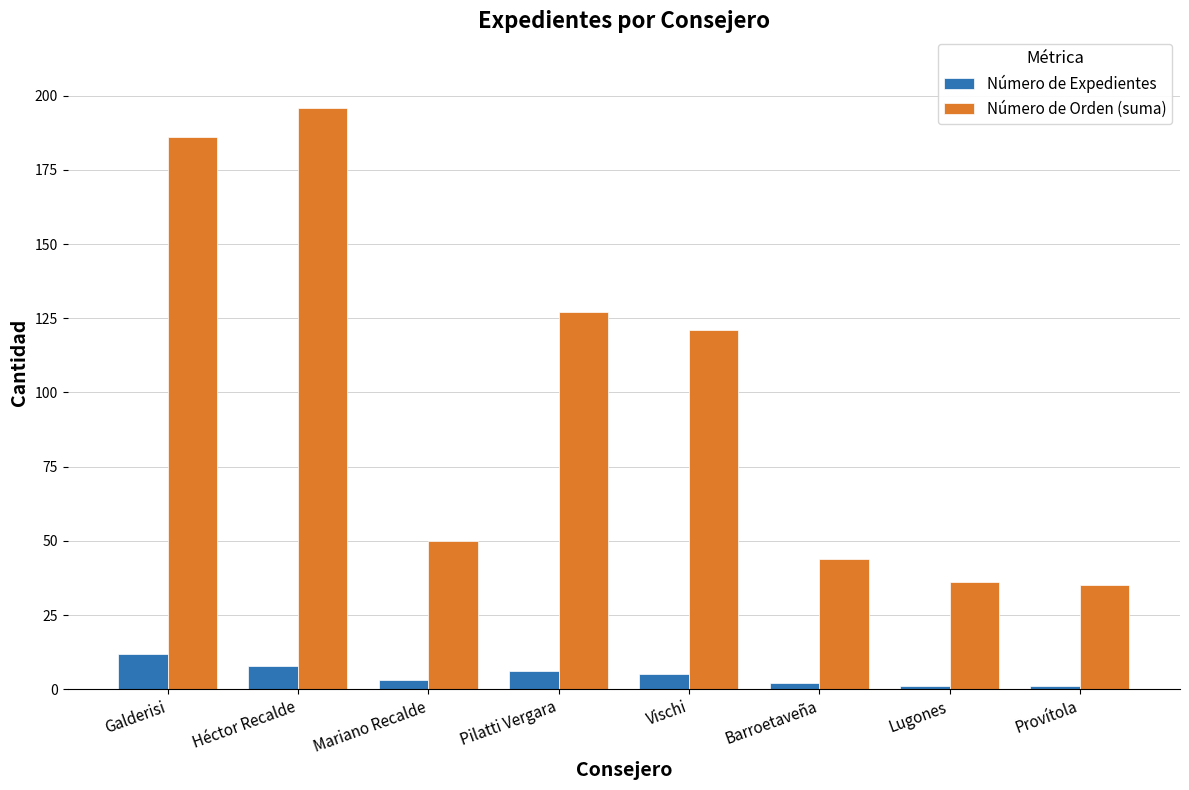

Are the bars horizontal?

No